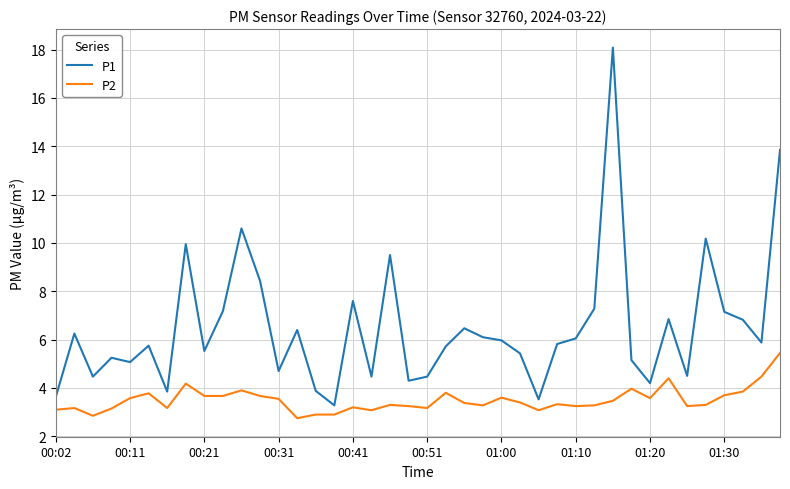

What is the difference between the maximum and minimum values in the P2 series?

2.7